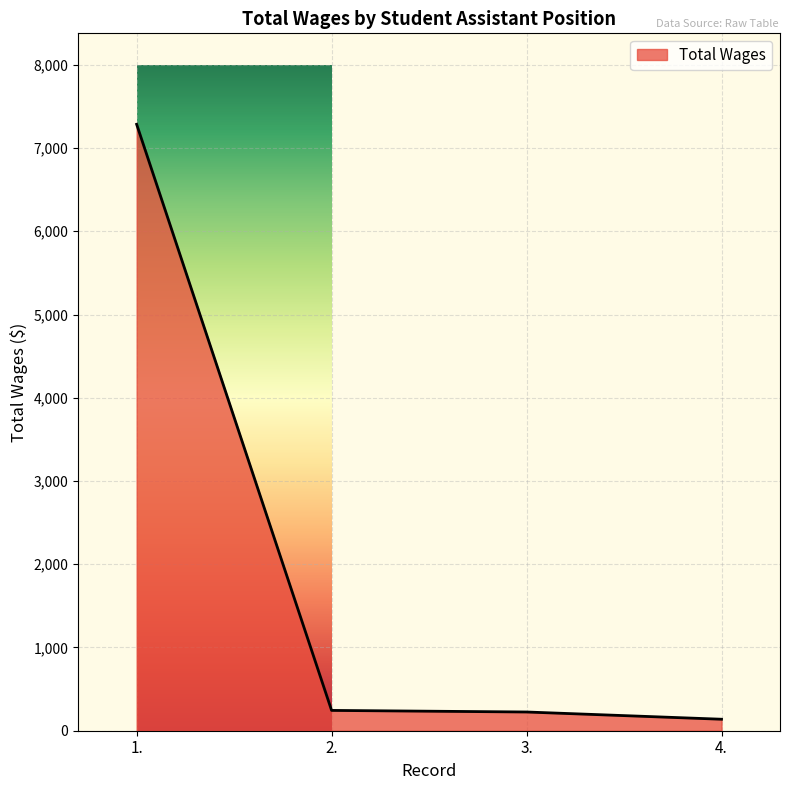

True or false: there are more than 1 points higher than both neighbors.

False